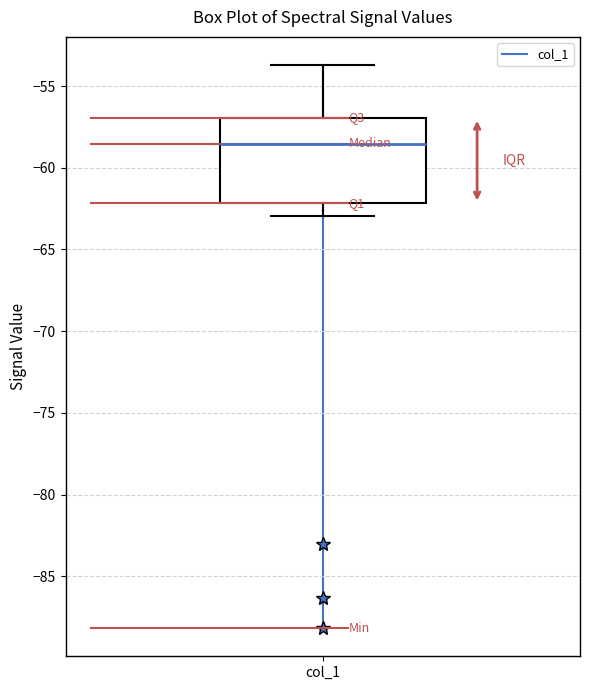

Read this box plot against the y-axis: the position of the median line, the range covered by the box, and the ends of both whiskers. The values are not printed on the chart, so give them approximately, as read against the axis.

median -58.5, box -62.0 to -57.0, whiskers -63.0 to -53.5